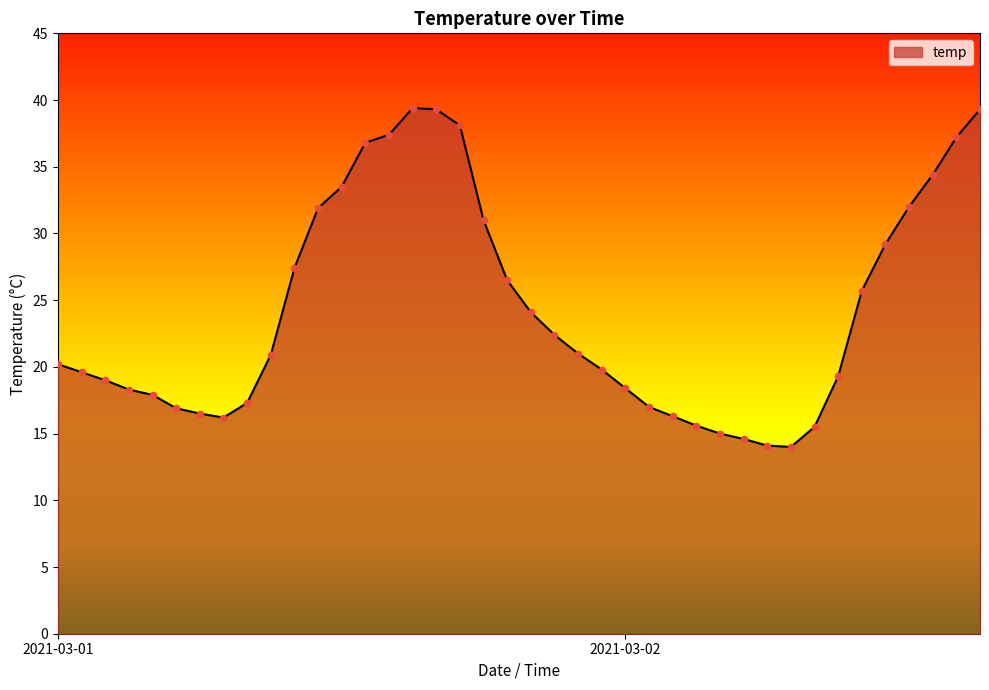

What is the difference between the maximum and minimum values?

25.4